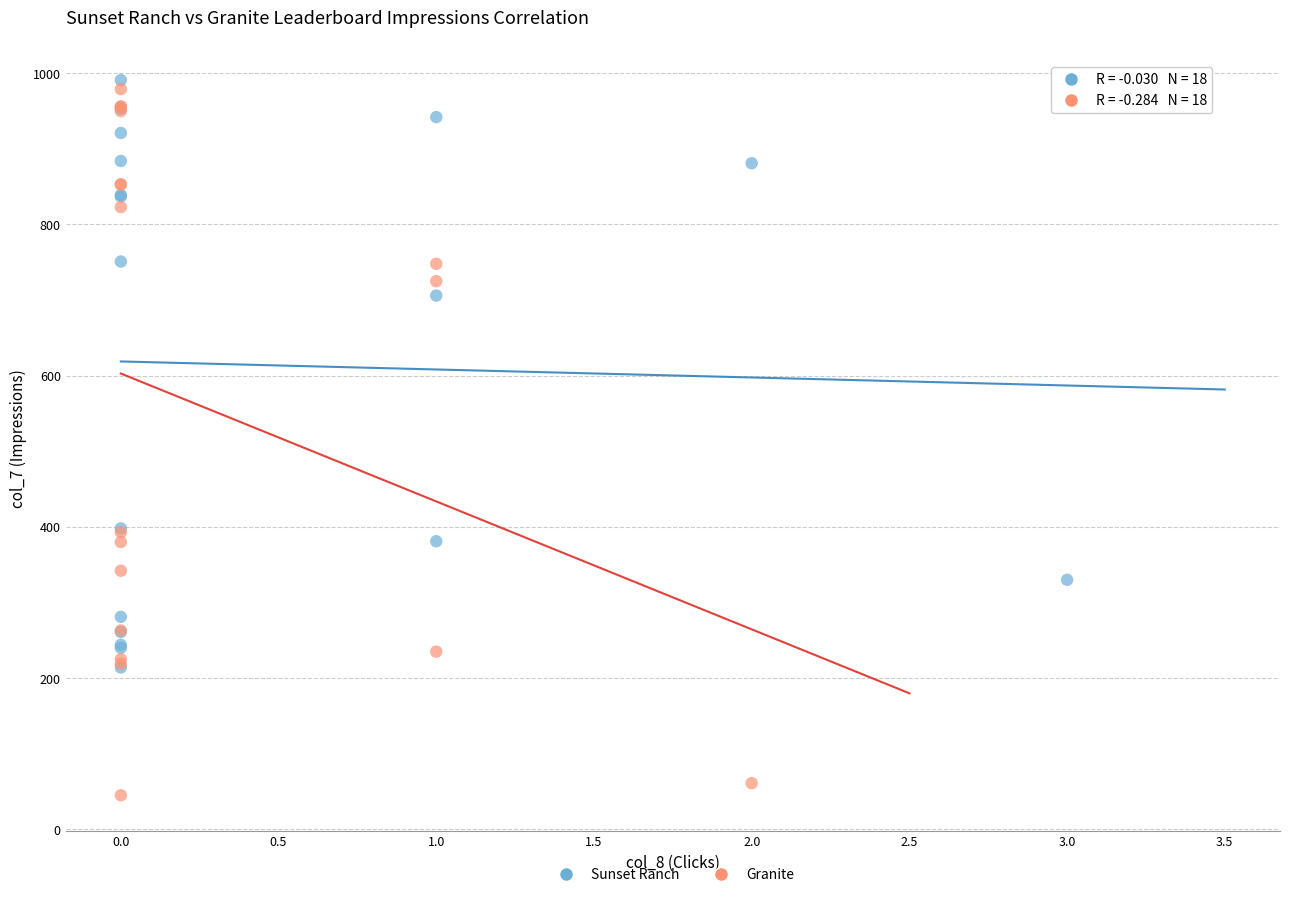

Which series has the largest Y range (max minus min)?

Granite